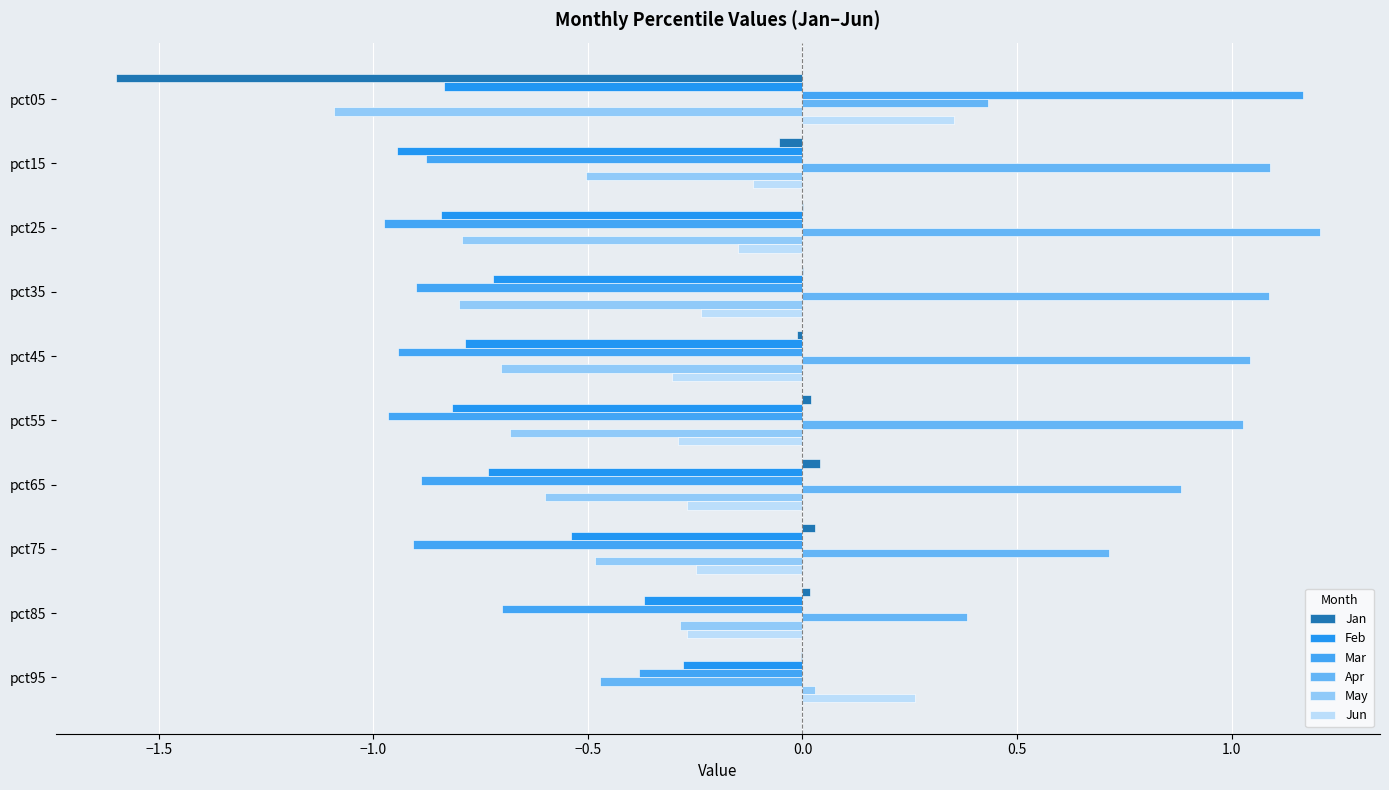

How many data points does each series have?

10